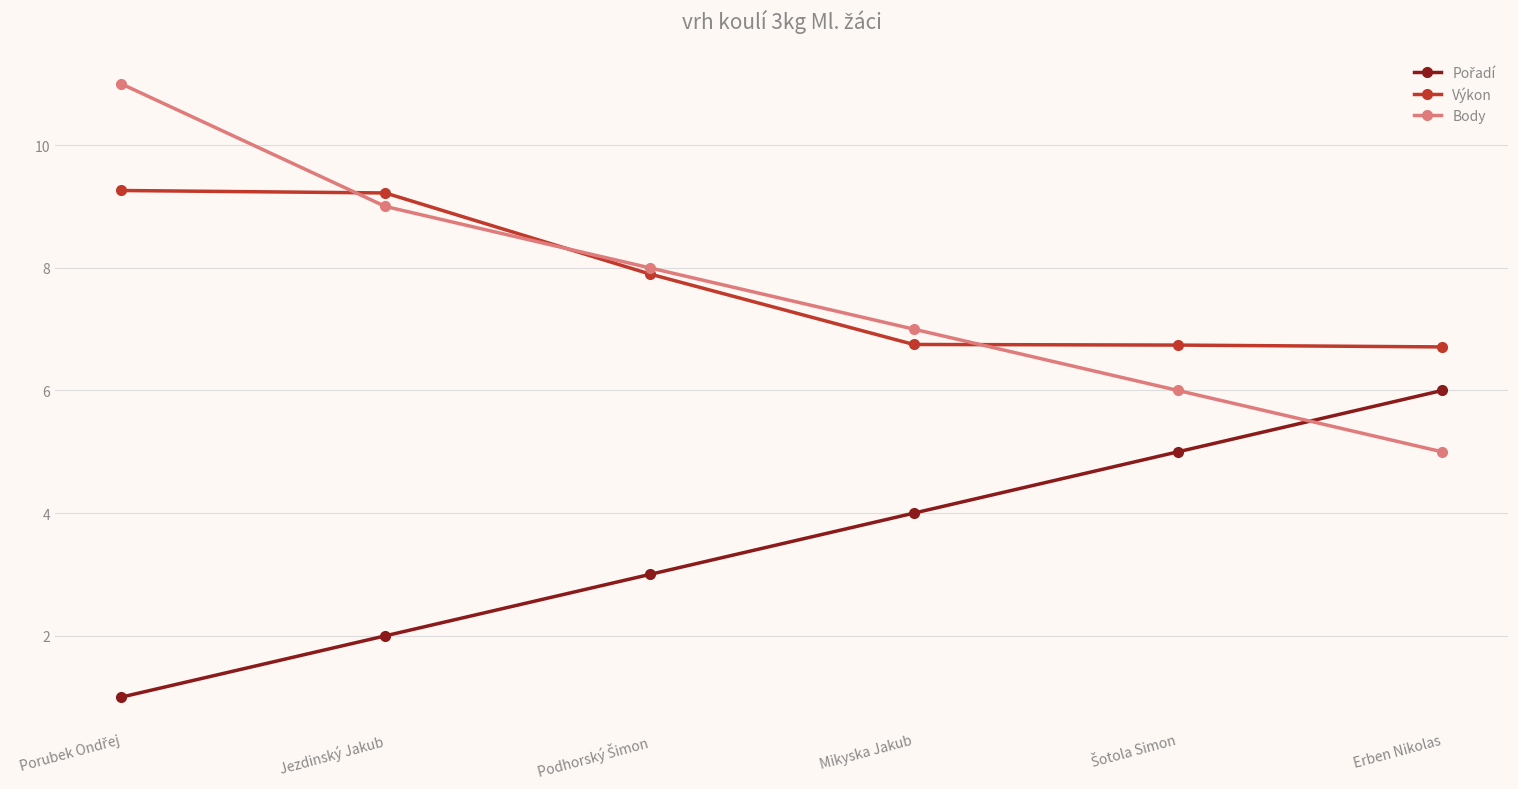

What is the total value across all series at Mikyska Jakub?

17.8